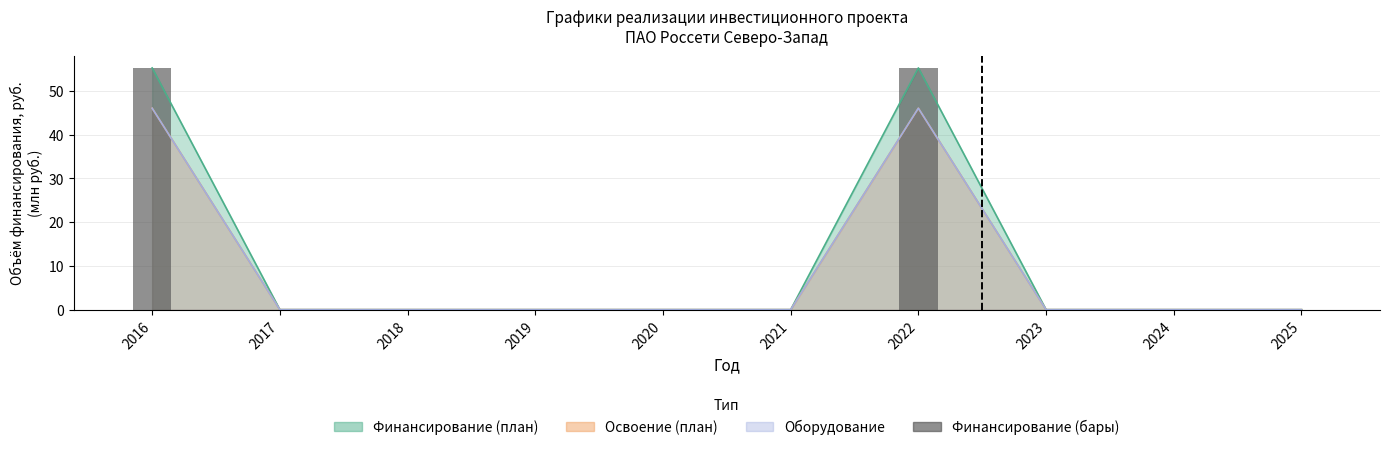

Count the number of categories in the chart.

10